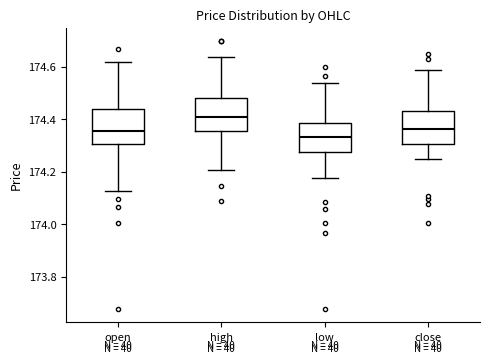

Which box has the highest median line?

high